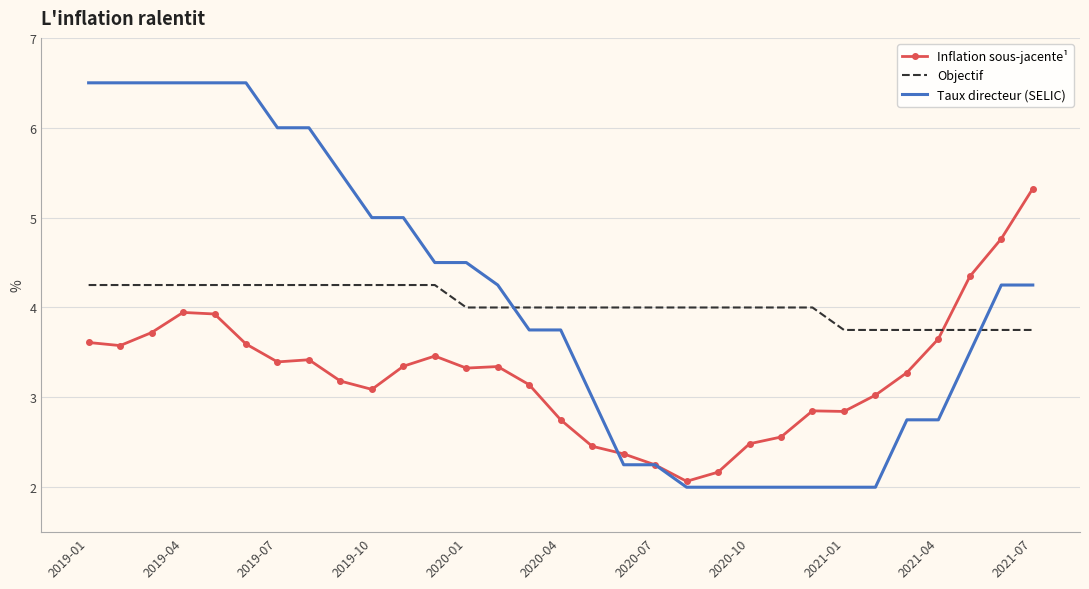

Which series ends up on top after the final intersection of Objectif and Inflation sous-jacente¹?

Inflation sous-jacente¹